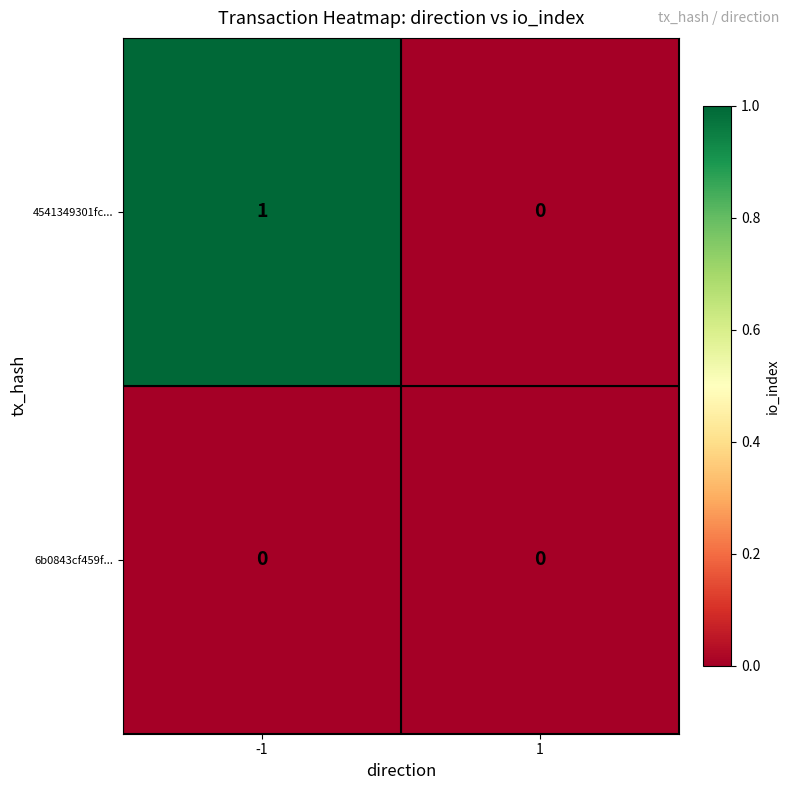

What is the total value across all series at -1?

1